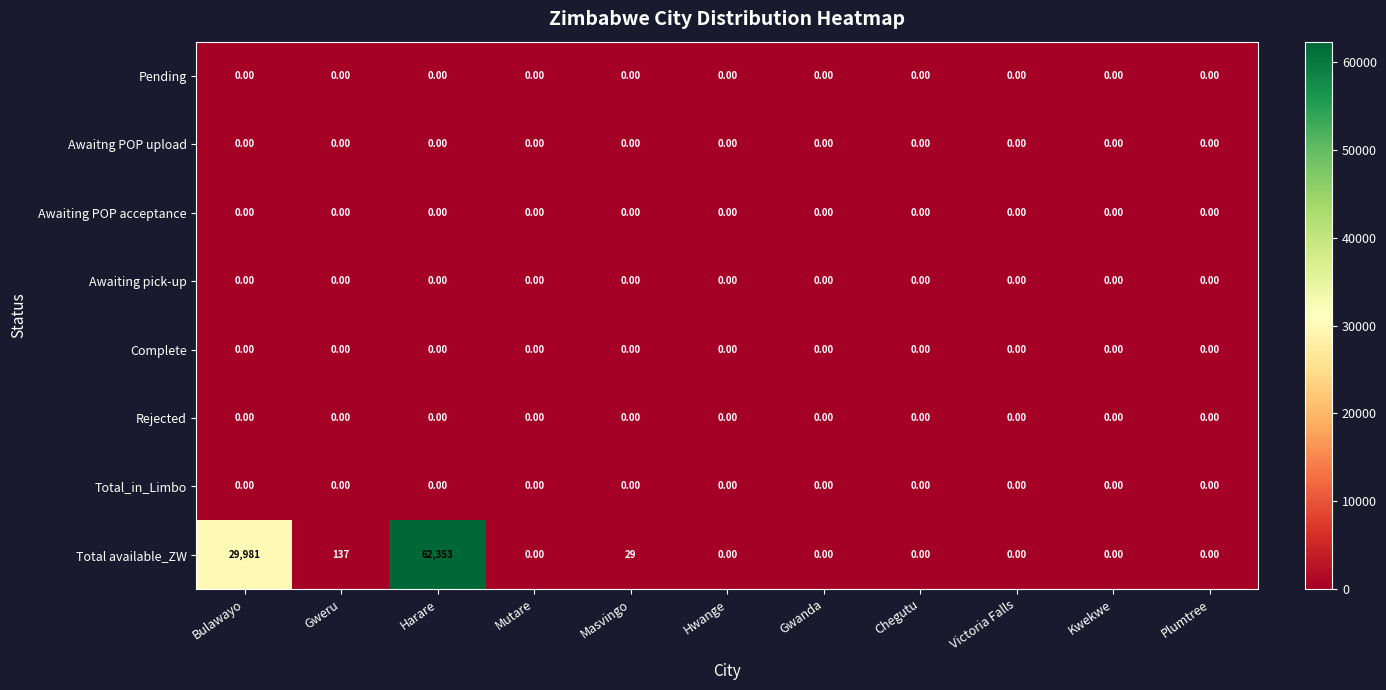

Which category has the highest value across all series?

Harare